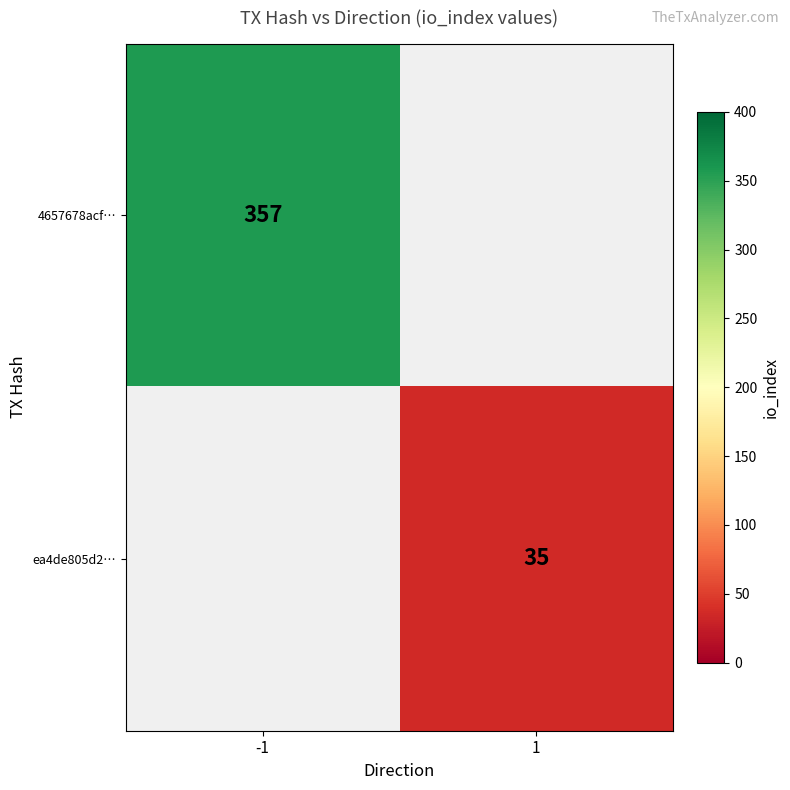

The value of ea4de805d2… at 1 is 35. True or false?

True